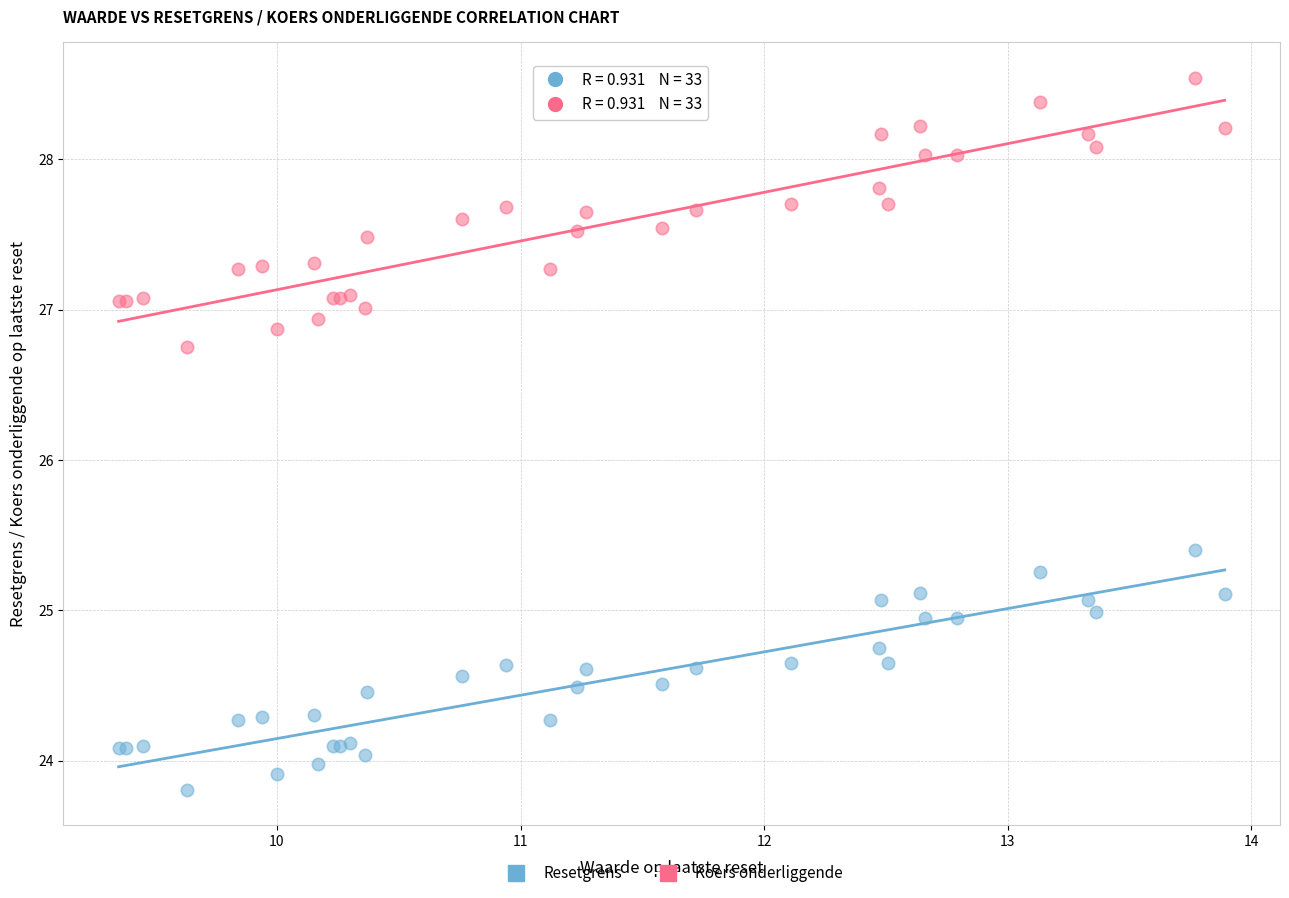

Across all series, what Y value is closest to 26?

25.4